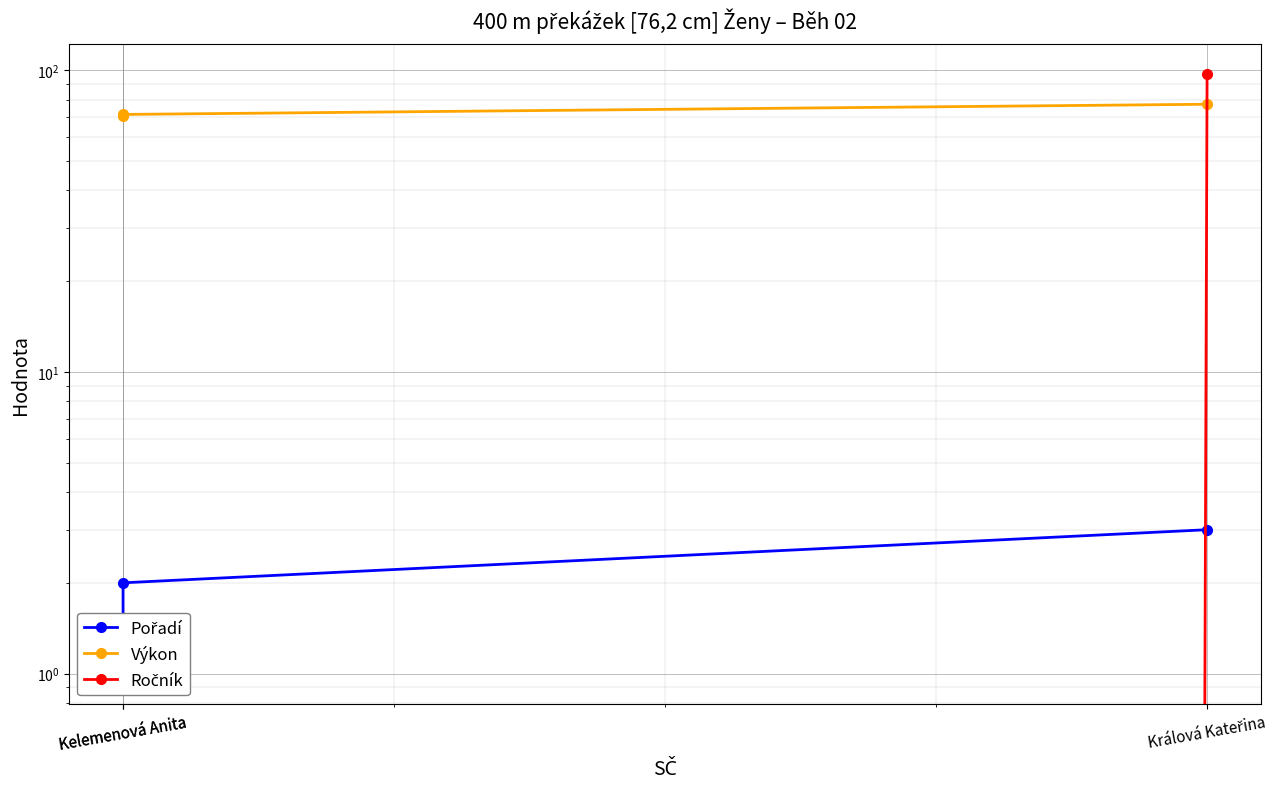

At which label is Pořadí closest to 2?

Kelemenová Anita